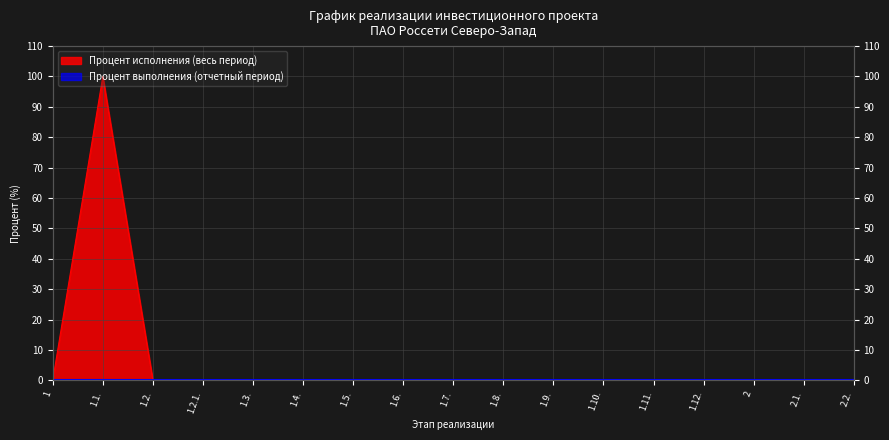

What is the sum of all values?

100